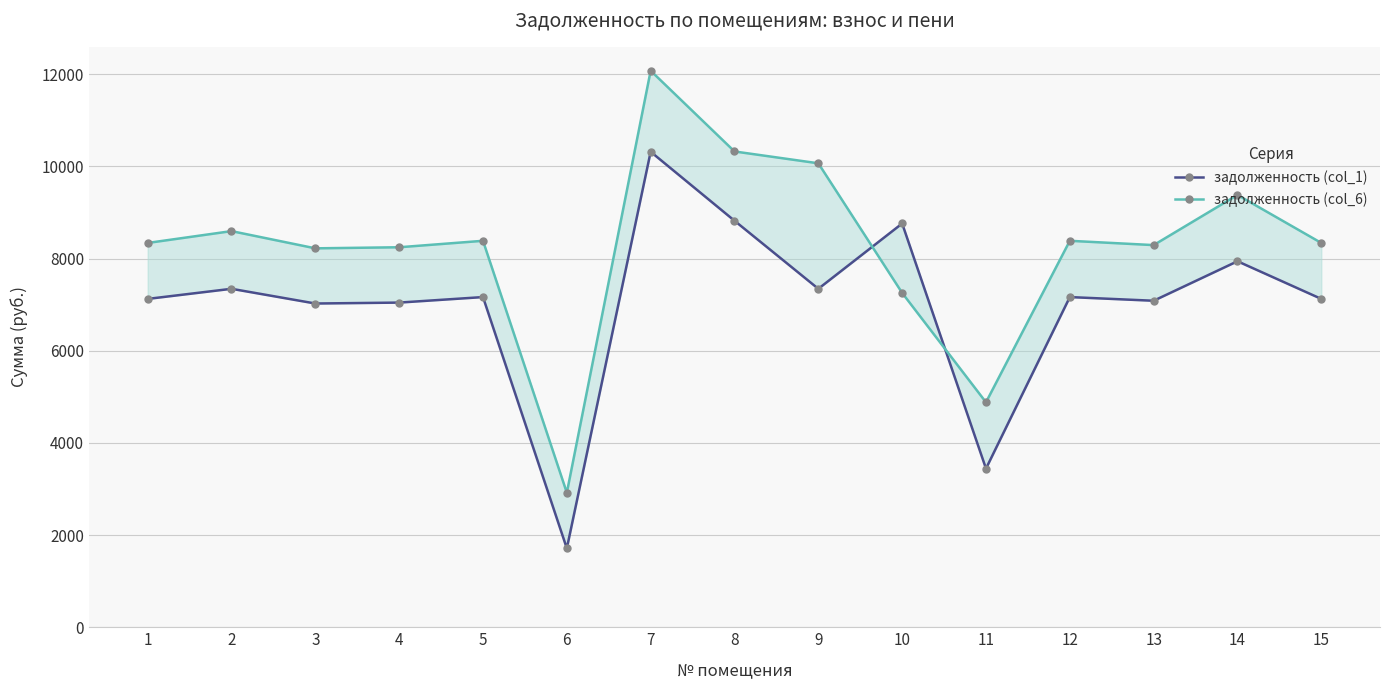

At which label is задолженность (col_6) closest to 7498?

10